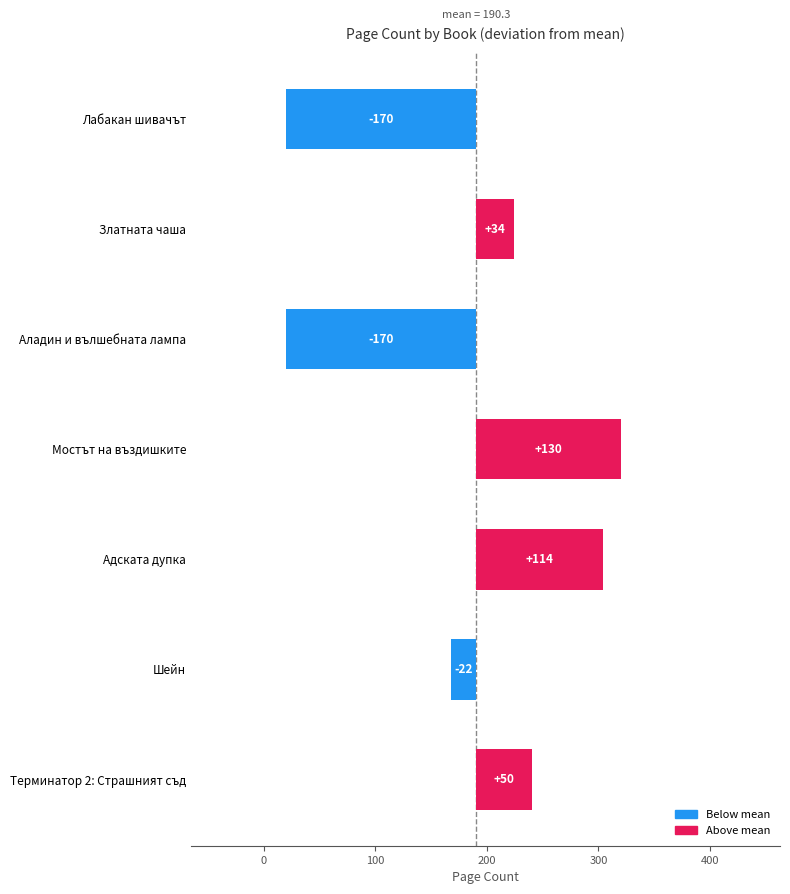

What is the smallest value displayed?

-170.3